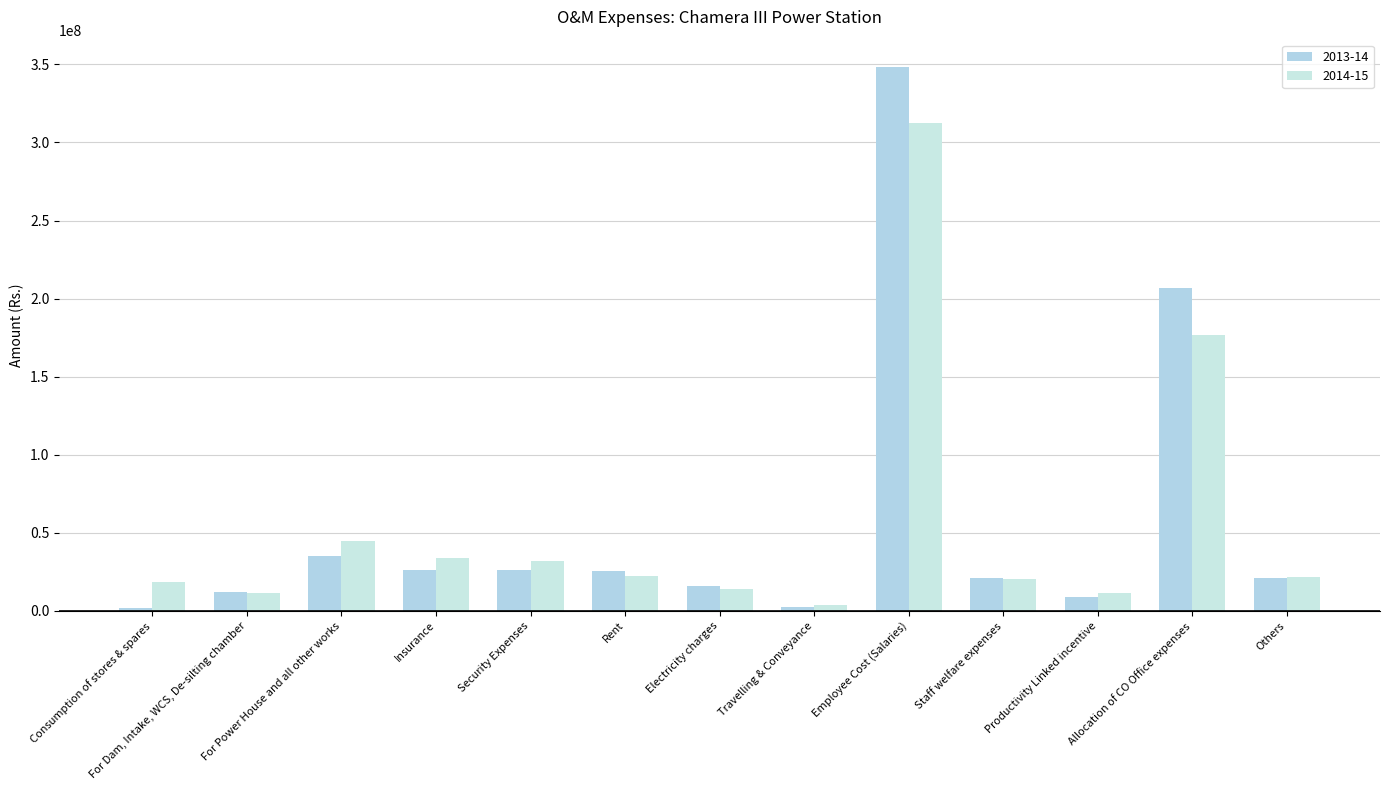

How many bars are there in total?

26